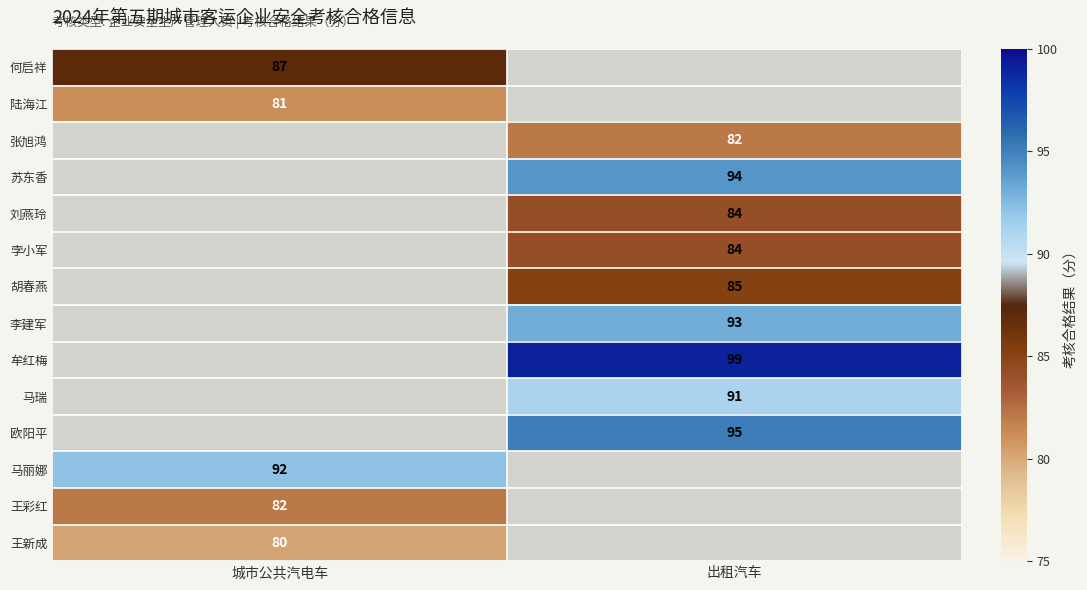

At how many categories does at least one series exceed 98?

1